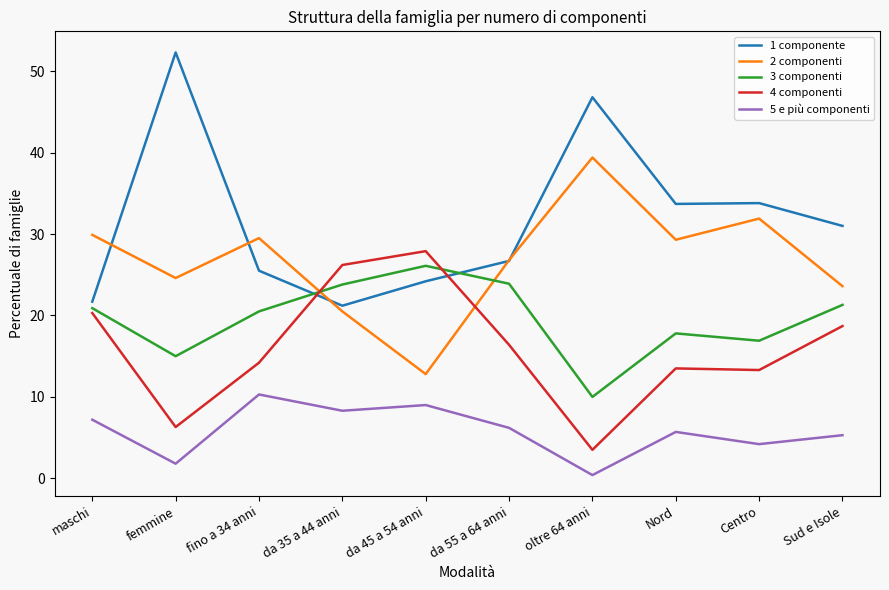

What is the spread (max minus min) of values at da 55 a 64 anni?

20.6